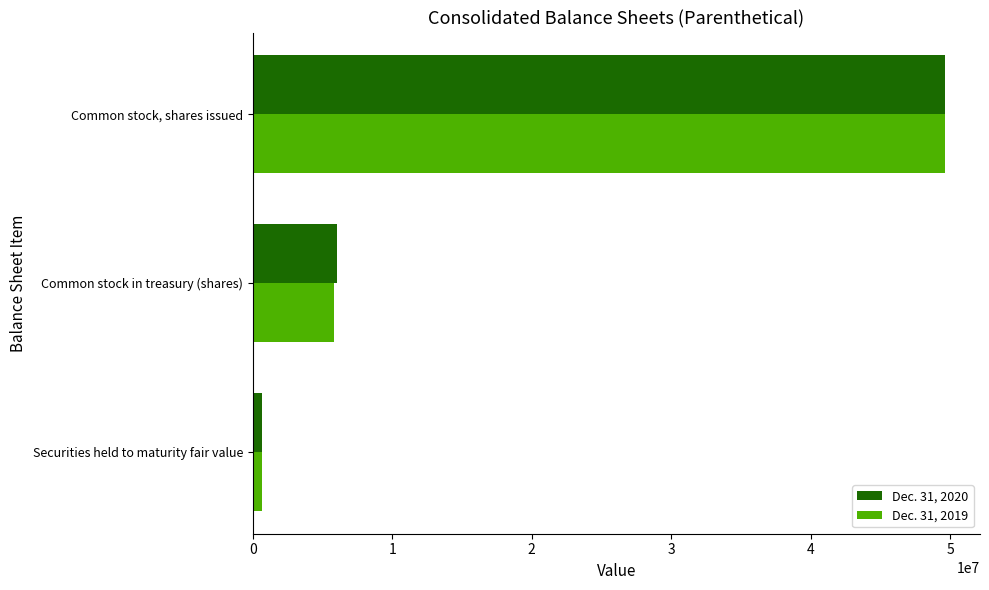

Which series has the largest range (max minus min)?

Dec. 31, 2020